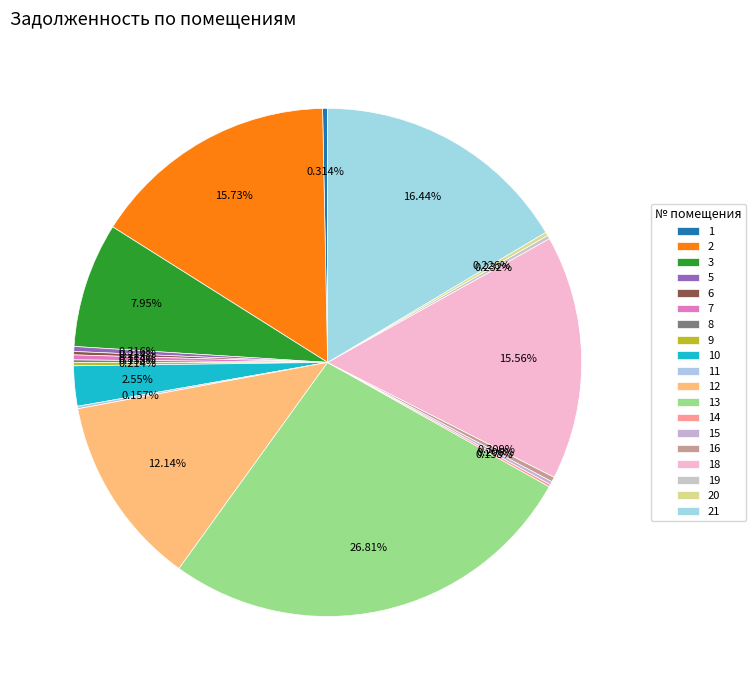

What is the change in value from 1 to 21?

+17076.9